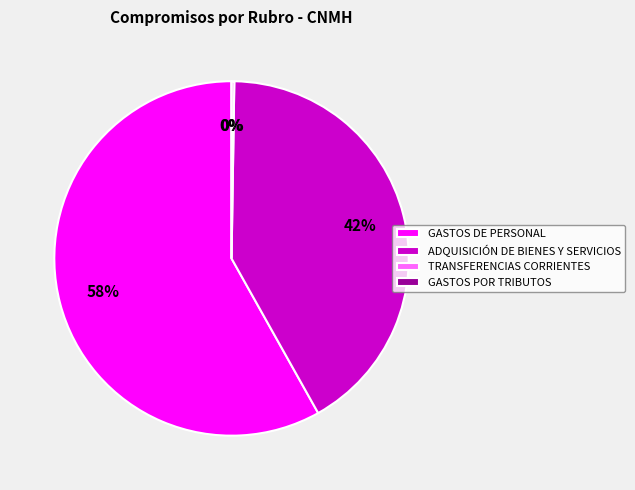

Which slice is the largest?

GASTOS DE PERSONAL